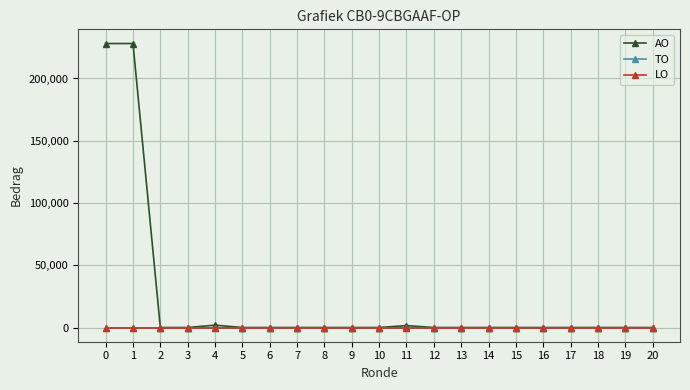

Which series has the largest total across all categories?

AO